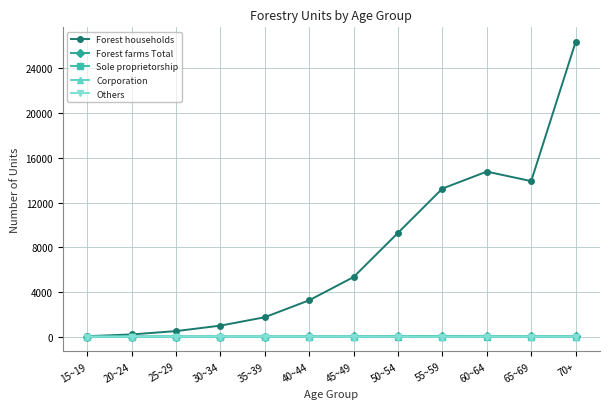

At which category is the sum across all series the highest?

70+